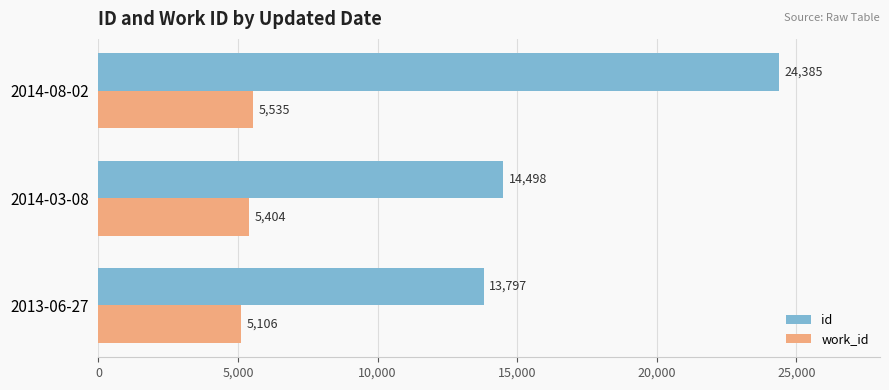

At which category does the chart reach its minimum across all series?

2013-06-27